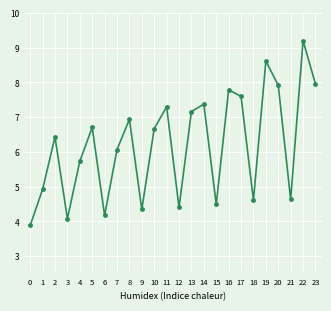

Which has a higher value, 10 or 3?

10